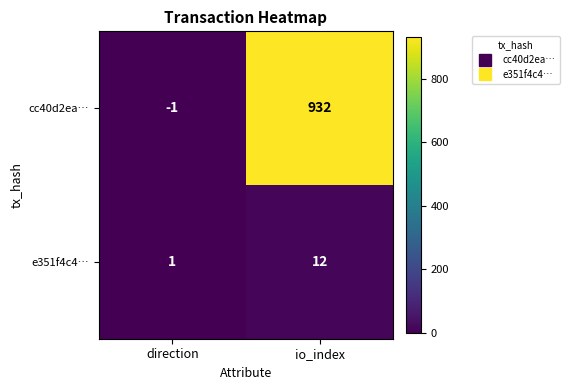

What is the difference between the e351f4c4… values at io_index and direction?

11